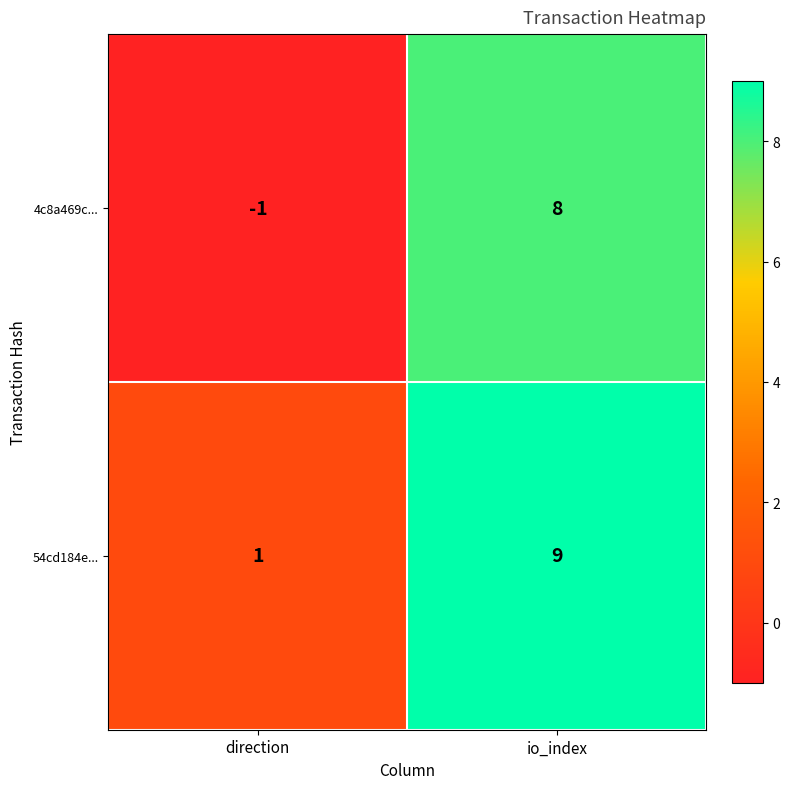

What is the average value of the 4c8a469c... series?

4